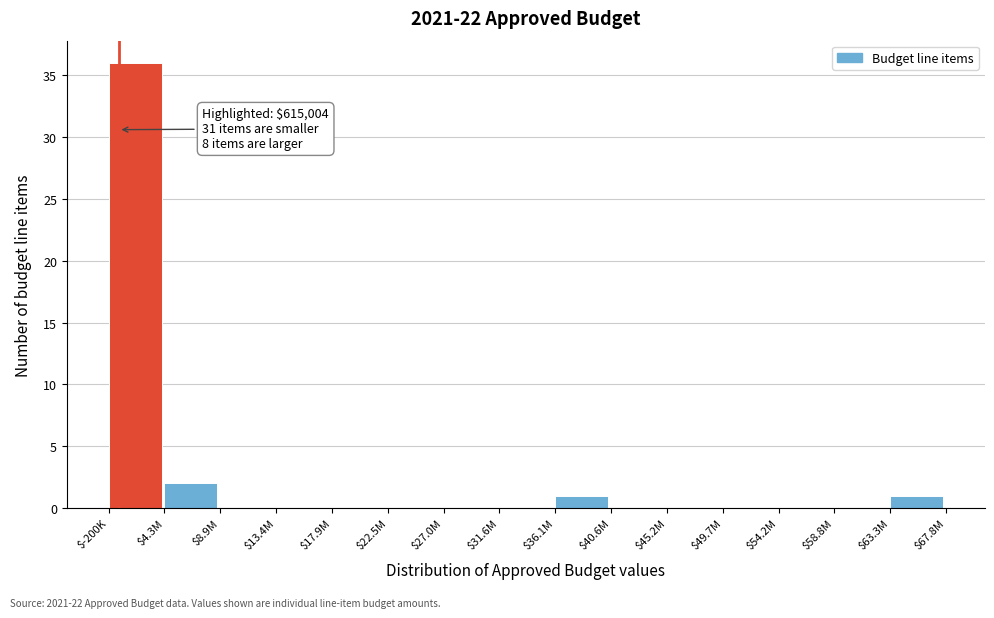

Which label corresponds to the largest value in the chart?

$-200K